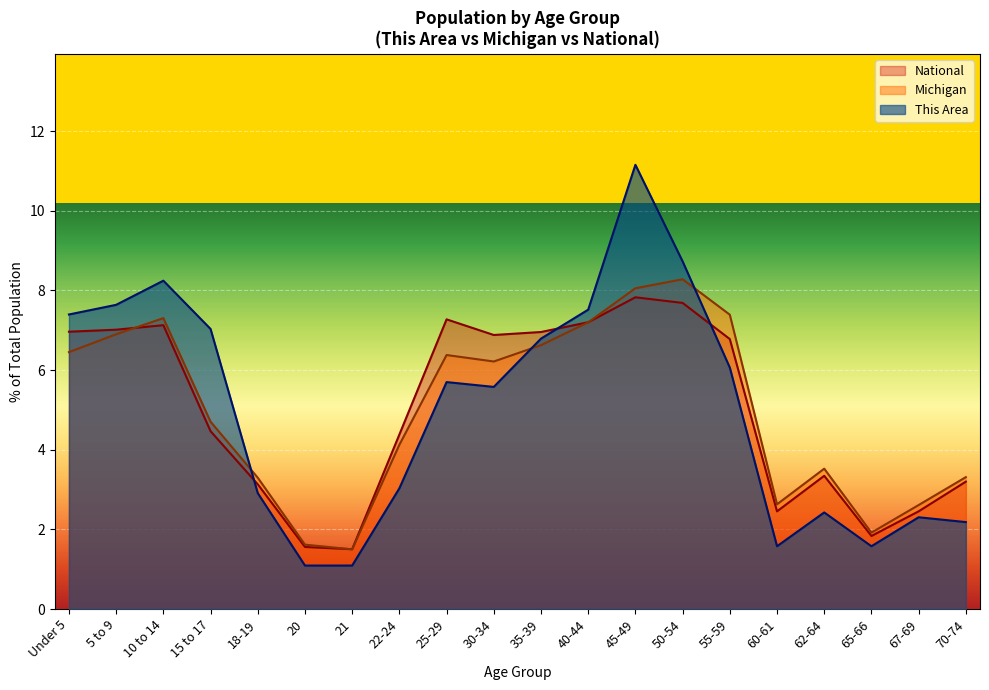

What is the sum of the Michigan values at 18-19 and 70-74?

6.6